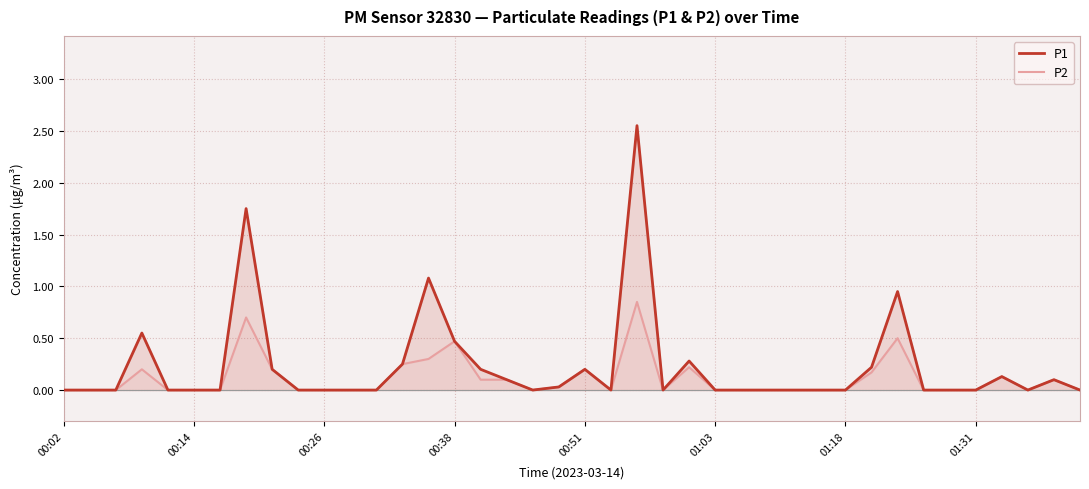

Count the number of data series in this chart.

2